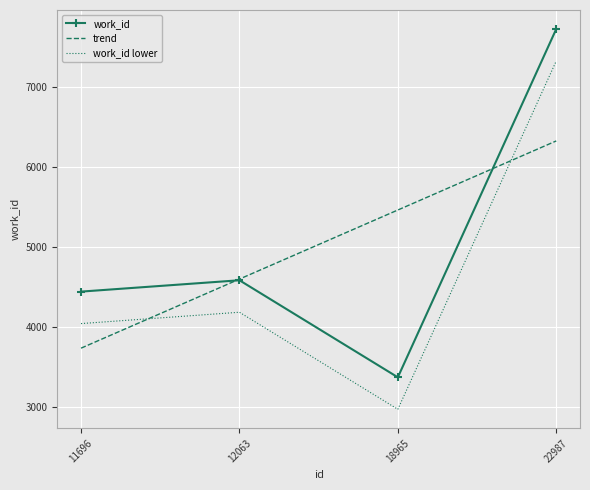

What is the difference between the highest and lowest values at 11696?

707.4